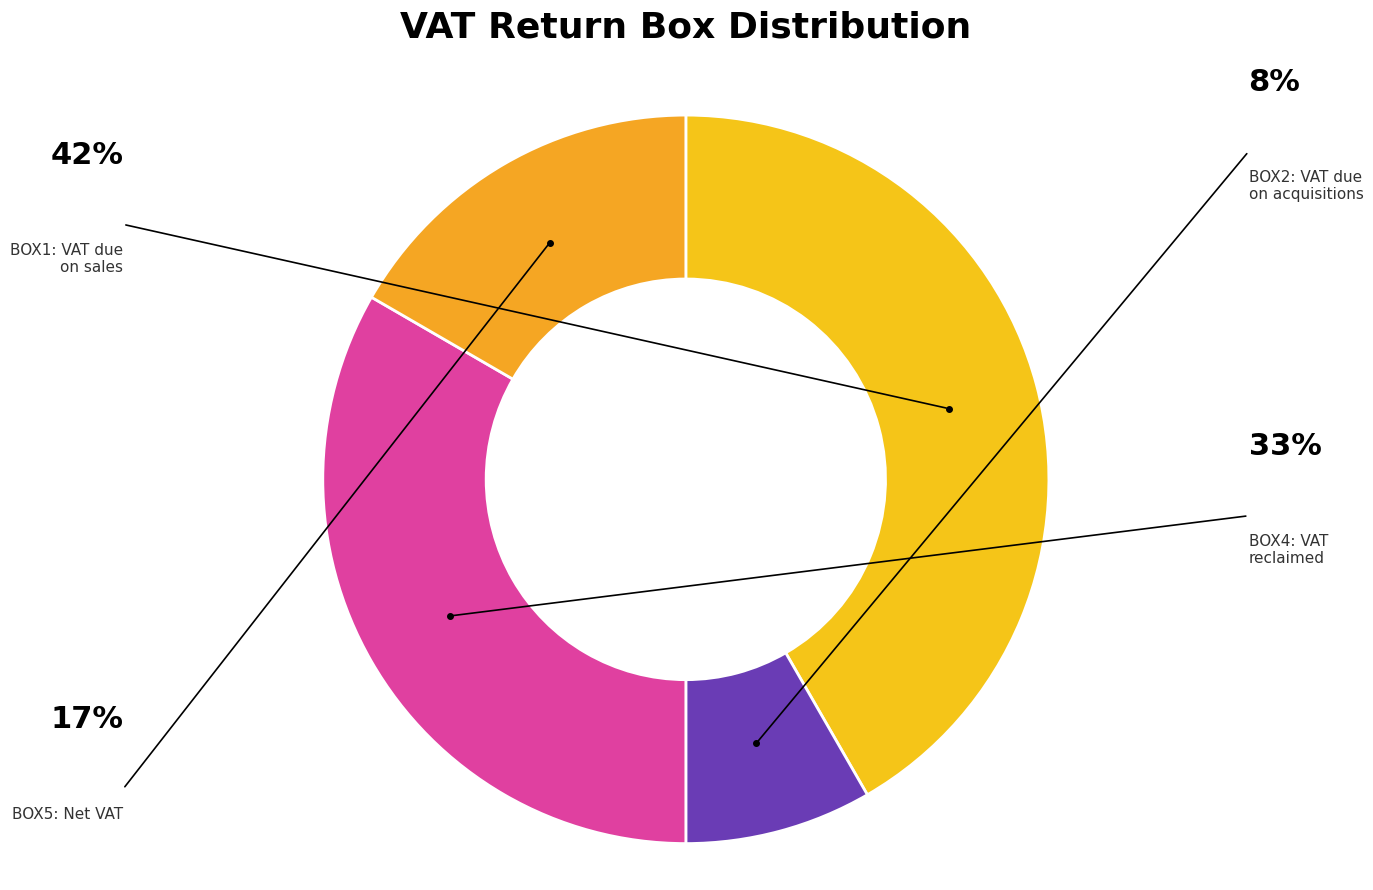

True or false: BOX5 accounts for 17% of the total.

True